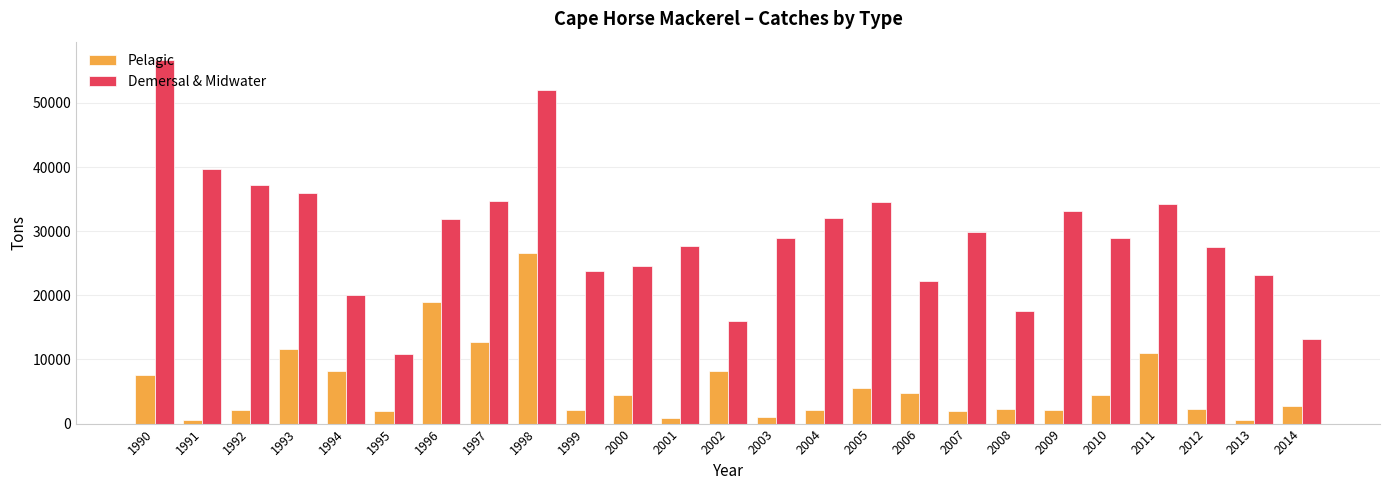

What is the minimum value for Pelagic?

582.0